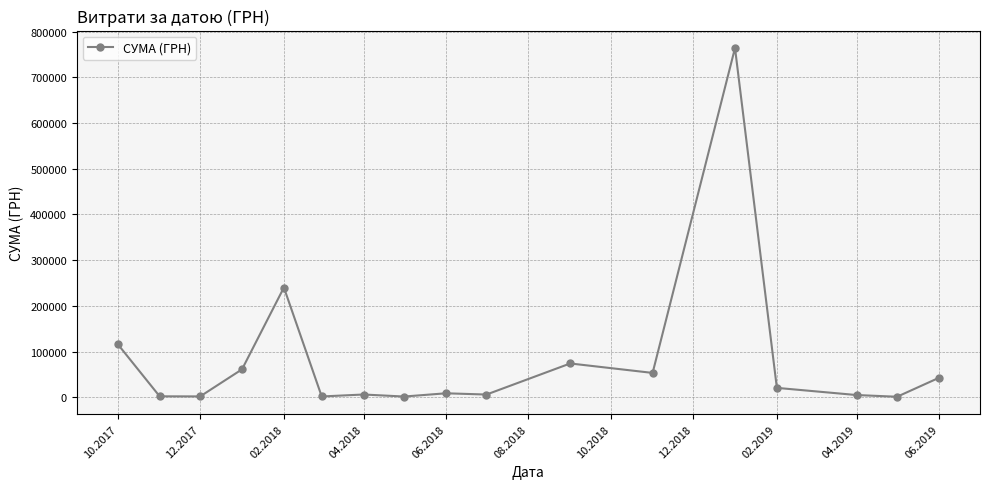

True or false: the data has more than 1 interior local peaks.

True